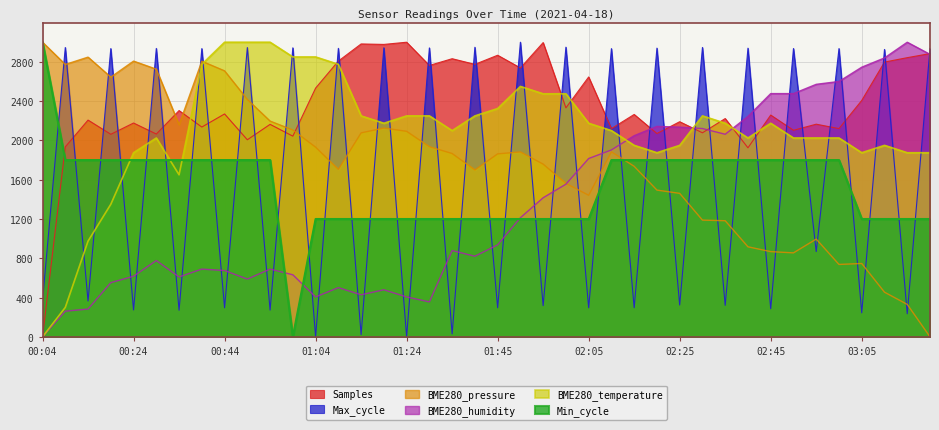

Which series has the largest range (max minus min)?

Samples